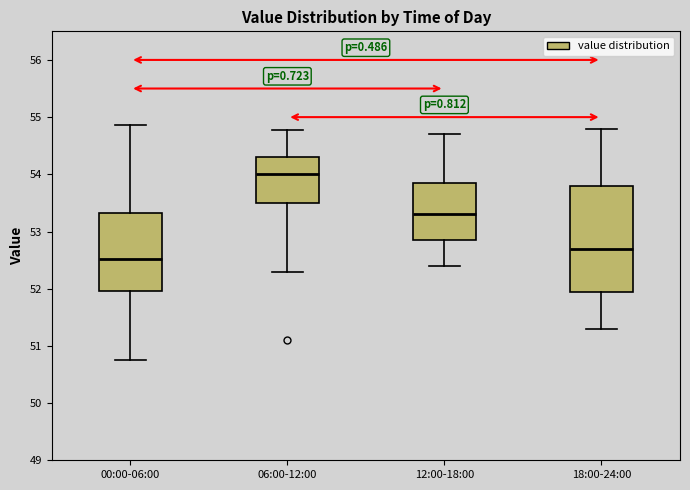

Where is the lower edge of the box for 06:00-12:00 on the y-axis? The values are not printed on the chart, so give them approximately, as read against the axis.

53.5